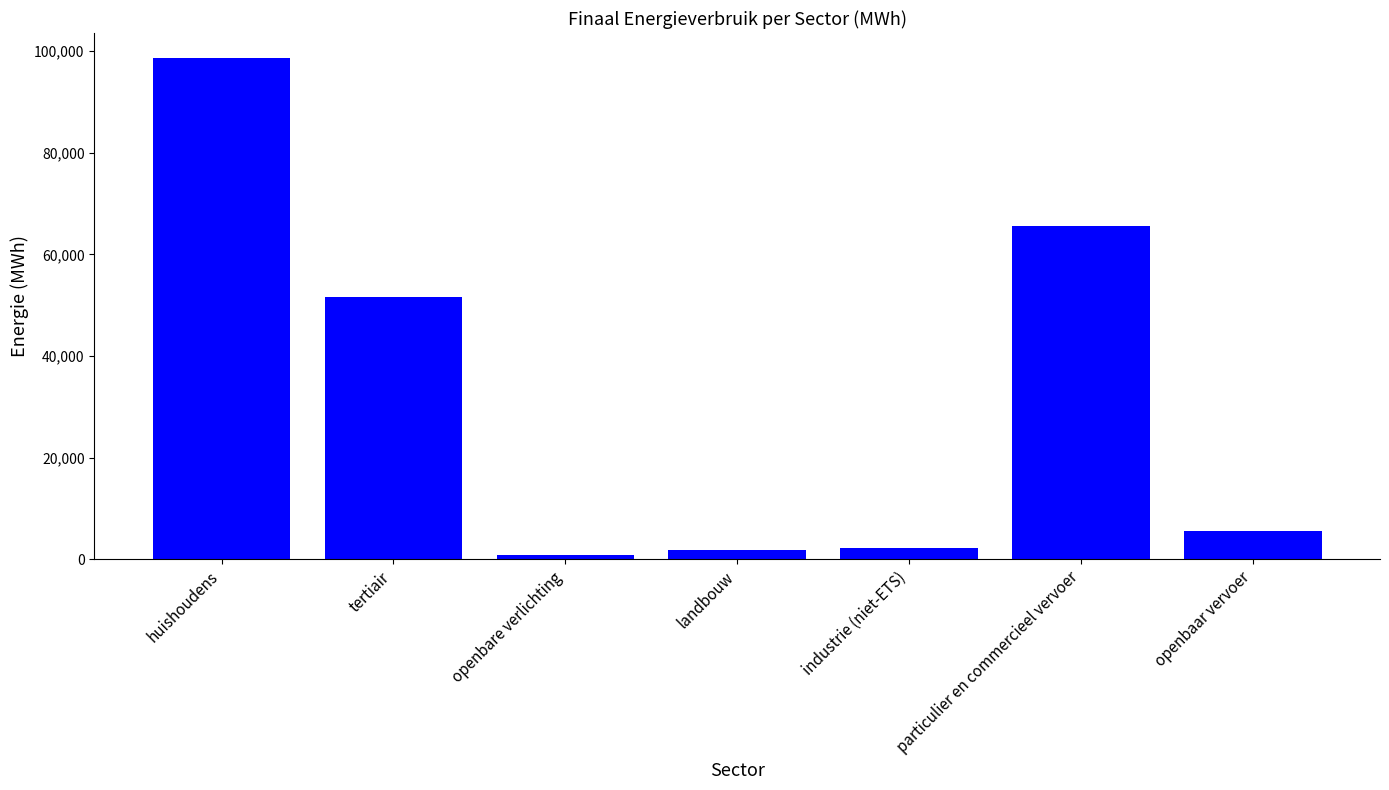

How many values exceed 5686?

4